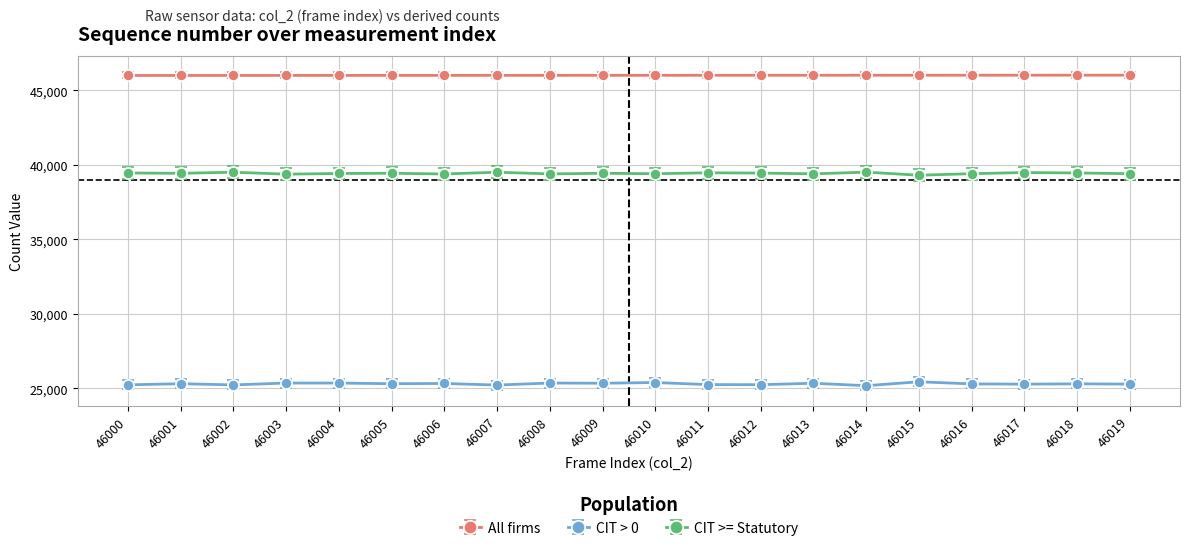

List the series in order of their peak value, highest first.

All firms, CIT >= Statutory, CIT > 0